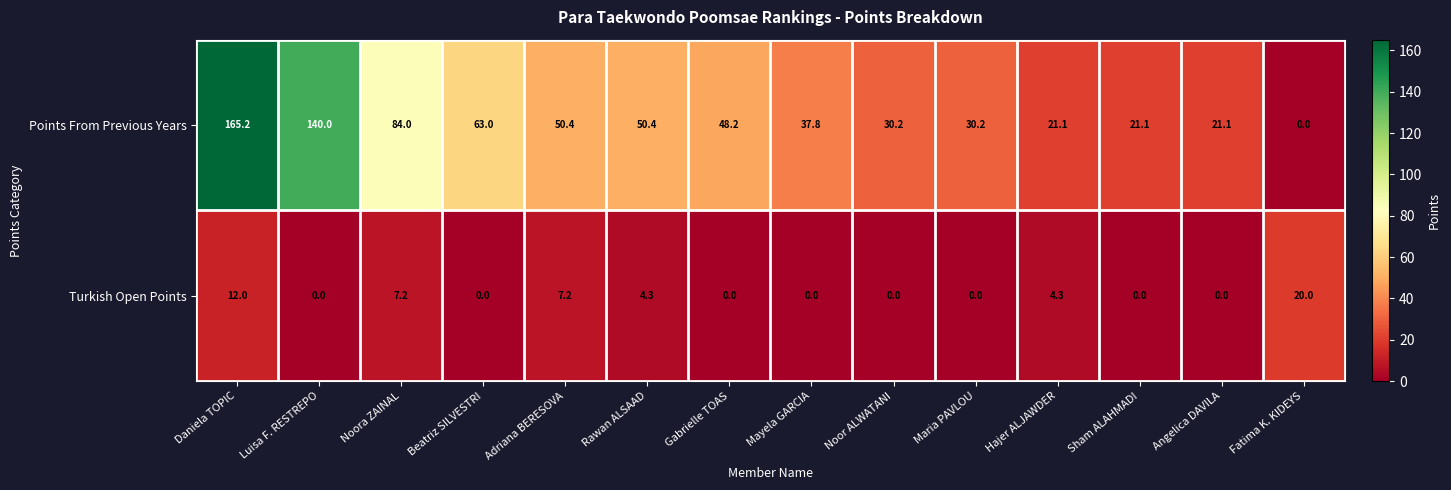

List the series in order of their peak value, highest first.

Points From Previous Years, Turkish Open Points